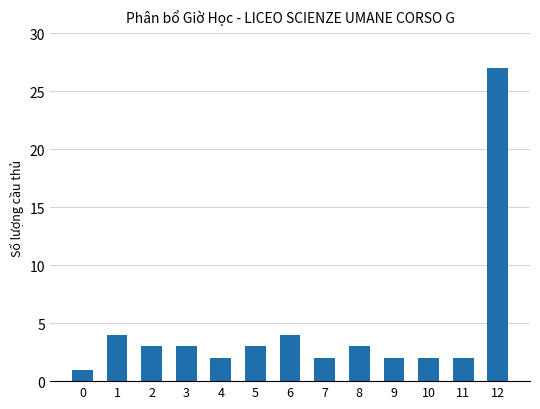

At which category does the chart reach its peak across all series?

12